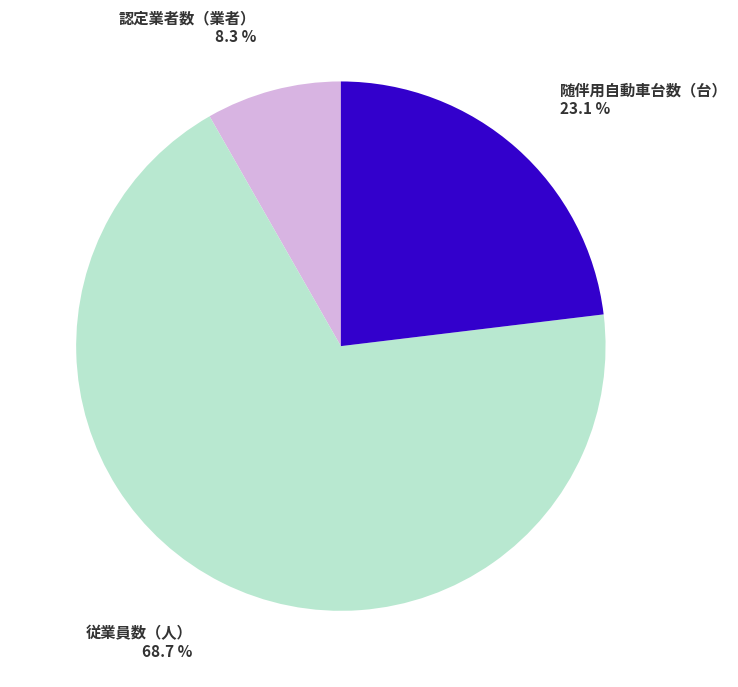

What is the ratio of the value at 従業員数（人） to the value at 認定業者数（業者）?

8.3